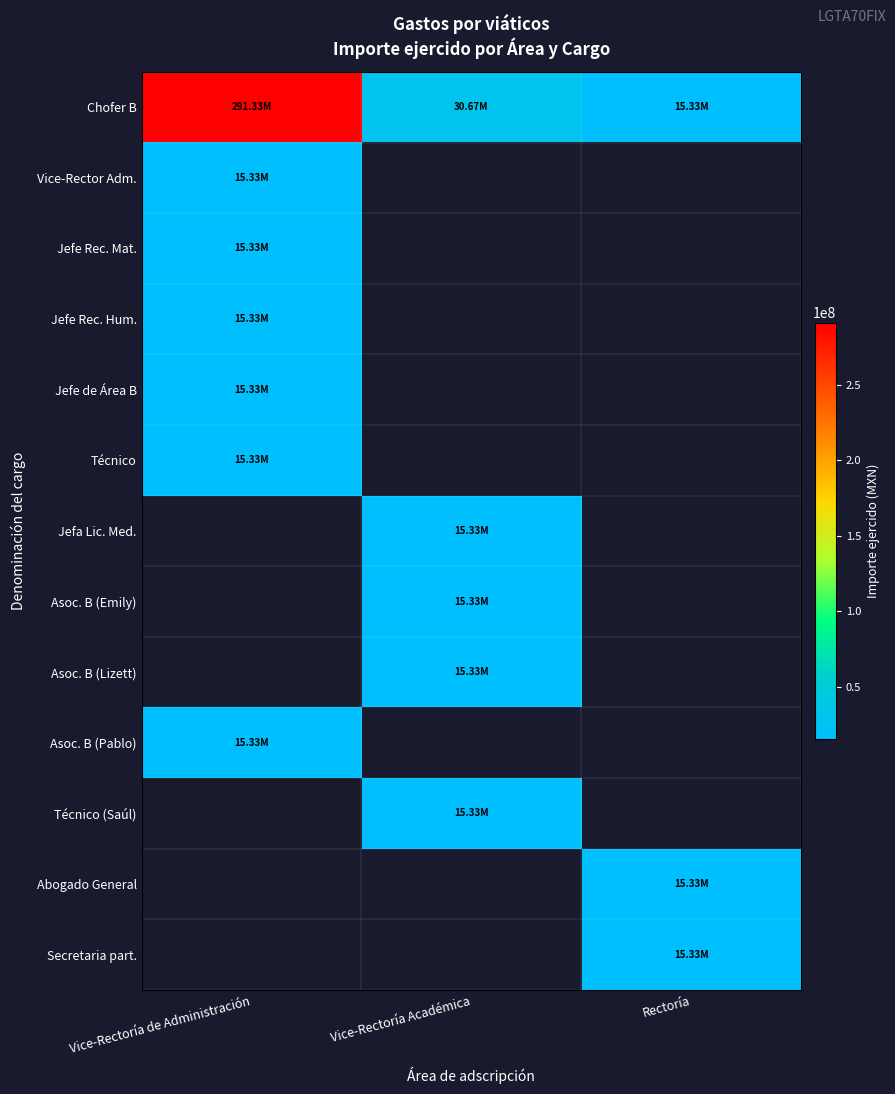

Which series has the largest range (max minus min)?

Chofer B